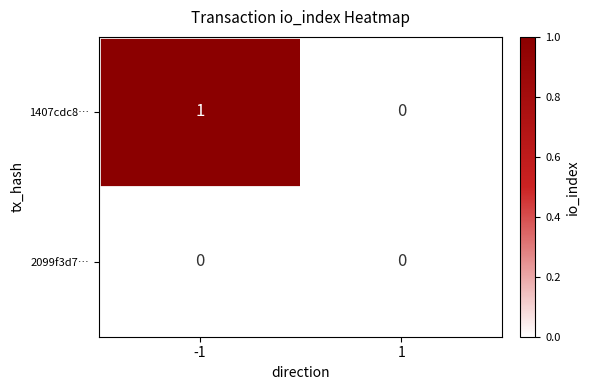

At which category is the sum across all series the highest?

-1